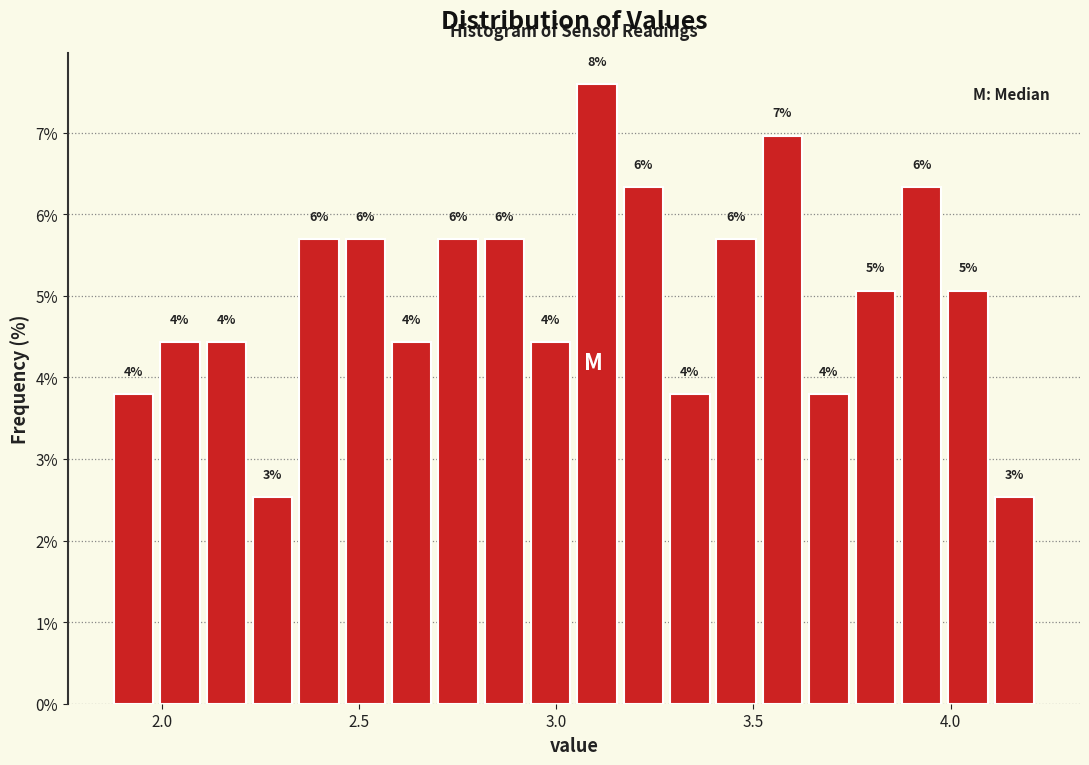

Around what value on the x-axis is the tallest bar? Give the approximate position of its centre, as read against the axis.

3.10